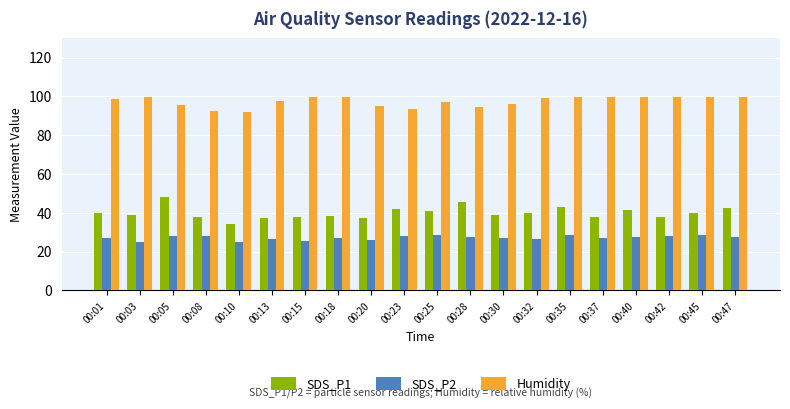

At how many categories does at least one series exceed 59?

20